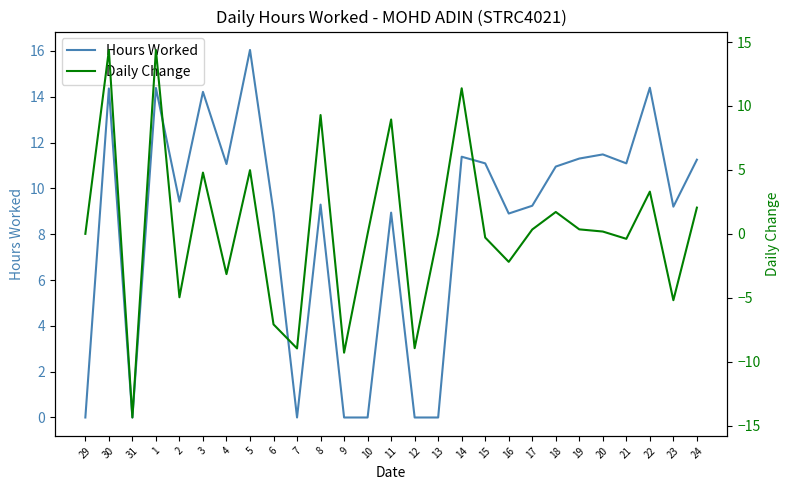

True or false: Hours Worked and Daily Change cross at least once.

False